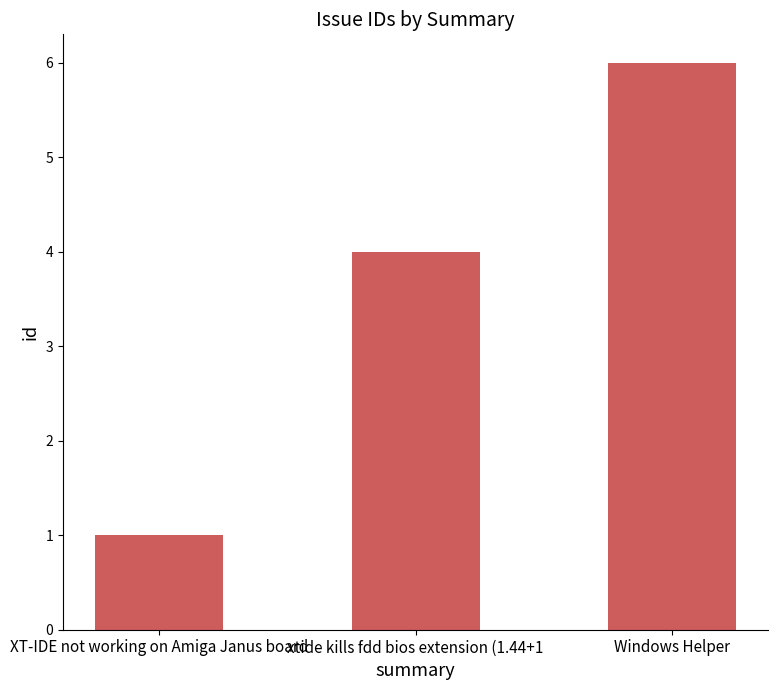

Reading right to left, list all the values displayed in this chart.

6	4	1